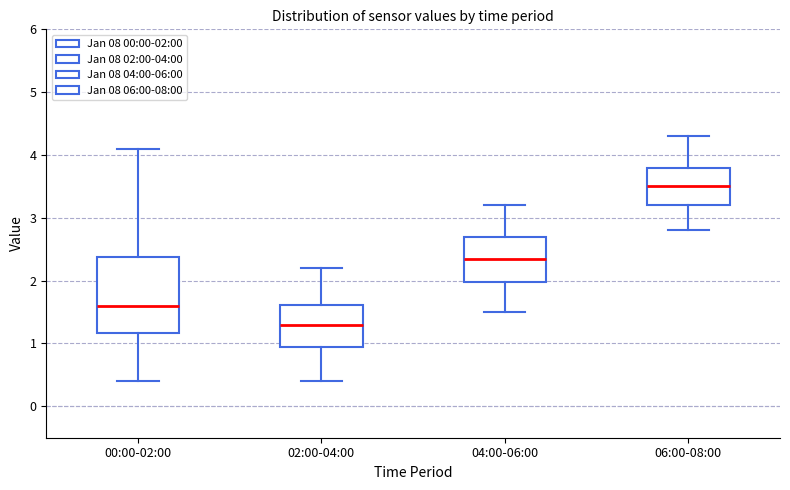

Reading left to right, read every box against the y-axis: the position of its median line, the range the box covers, and the ends of its whiskers. The values are not printed on the chart, so give them approximately, as read against the axis.

00:00-02:00: median 1.6, box 1.2 to 2.4, whiskers 0.4 to 4.1
02:00-04:00: median 1.3, box 0.9 to 1.6, whiskers 0.4 to 2.2
04:00-06:00: median 2.4, box 2.0 to 2.7, whiskers 1.5 to 3.2
06:00-08:00: median 3.5, box 3.2 to 3.8, whiskers 2.8 to 4.3